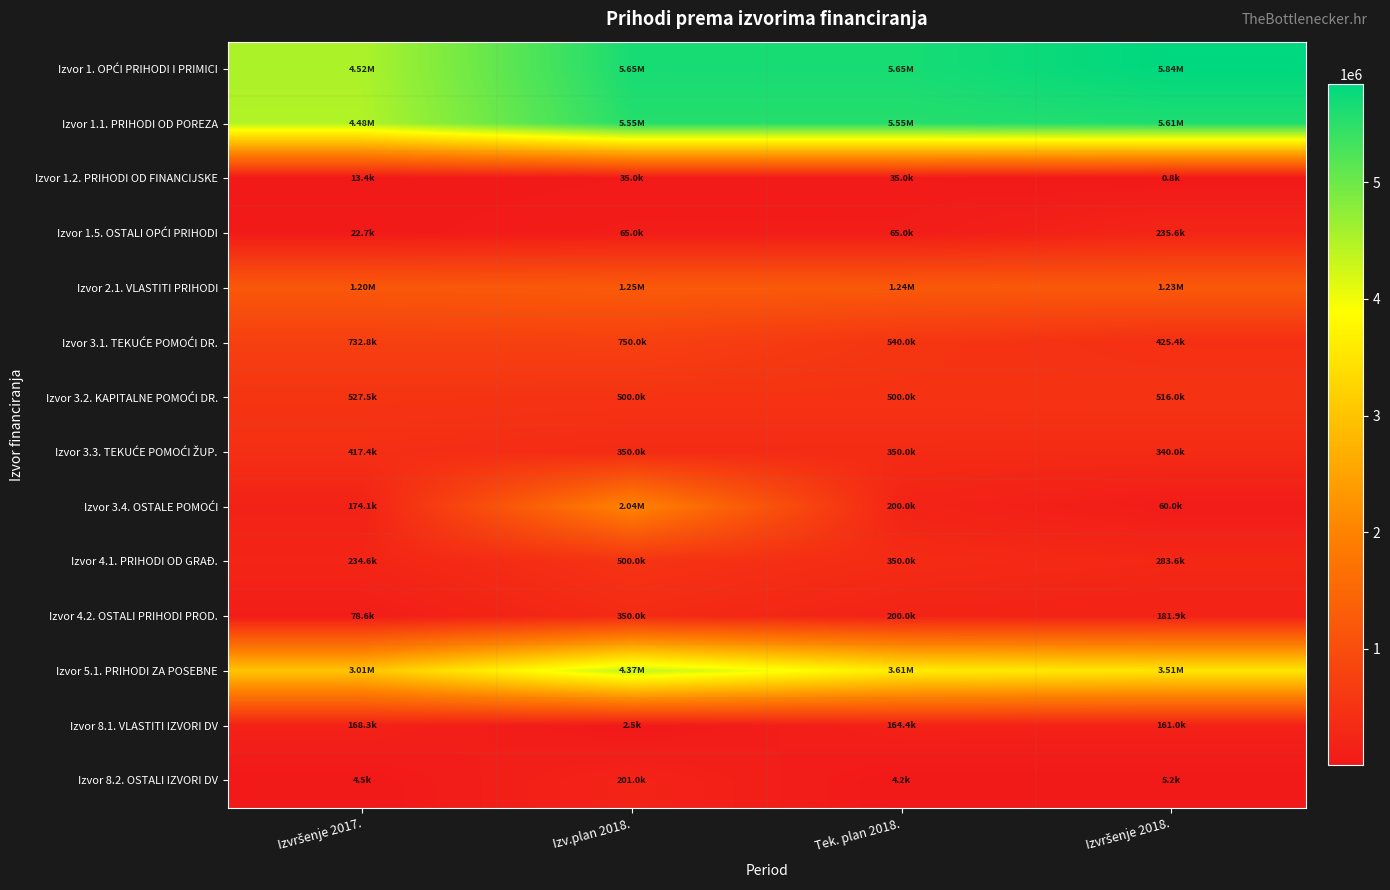

At which category is the sum across all series the highest?

Izv.plan 2018.